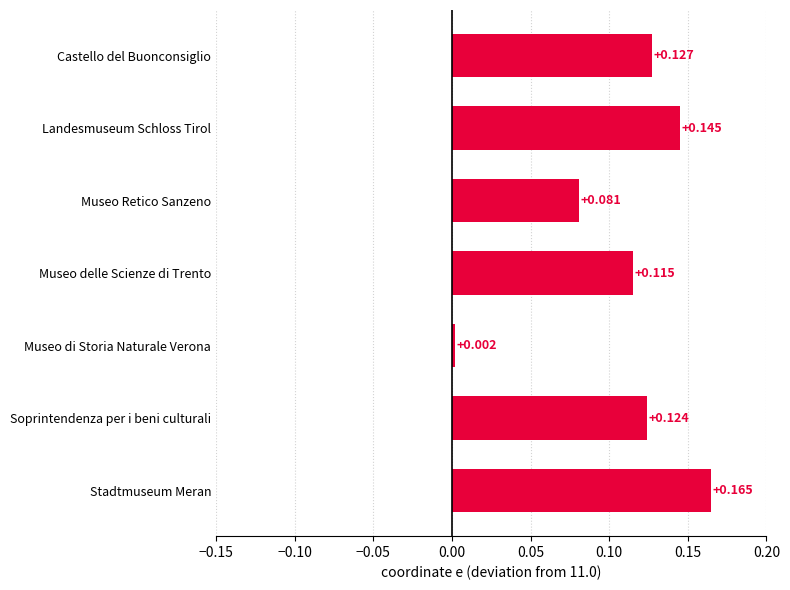

Between Soprintendenza per i beni culturali and Castello del Buonconsiglio, which is larger?

Castello del Buonconsiglio